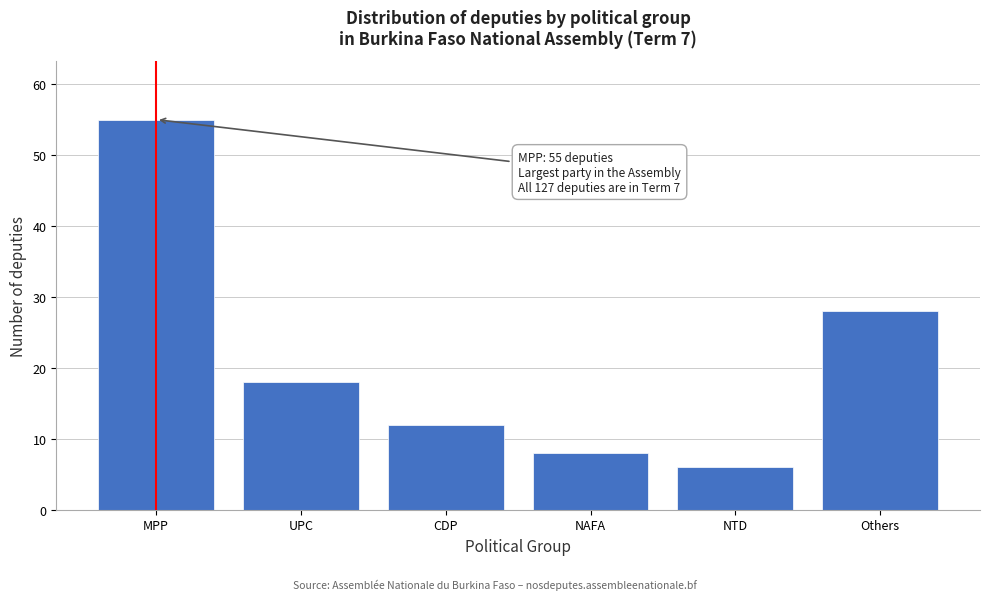

Reading left to right, extract all data points from this chart.

MPP=55	UPC=18	CDP=12	NAFA=8	NTD=6	Others=28